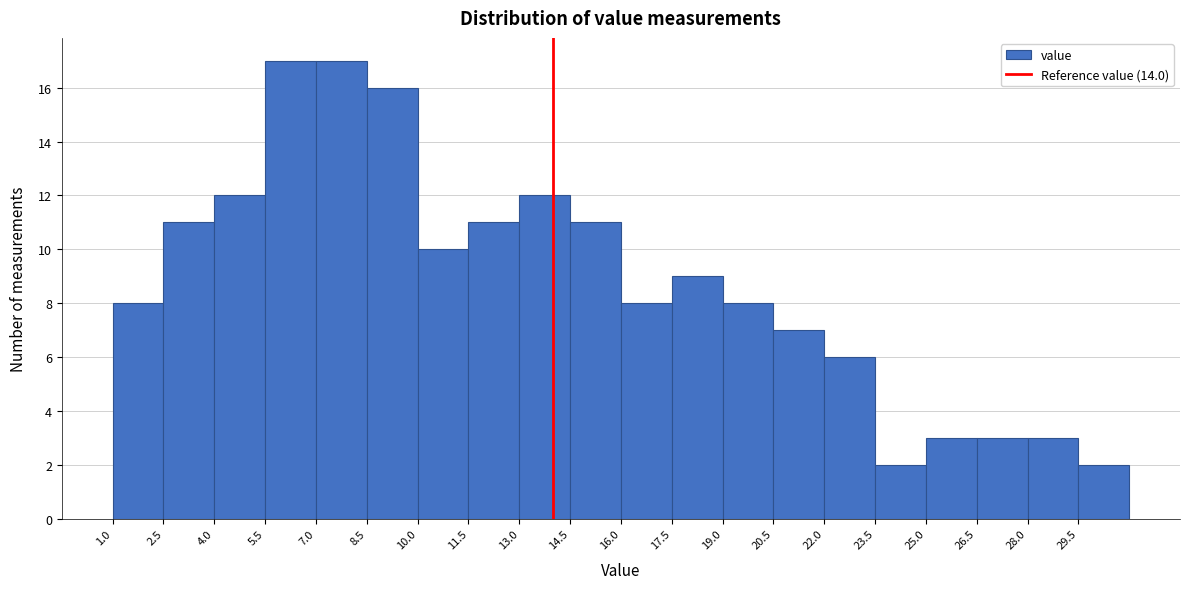

Reading left to right, transcribe this chart: for each bar, give the range it covers on the x-axis and its height. Neither the bar edges nor the heights are printed on the chart, so give them approximately, as read against the axes.

1.0 to 2.5: 8
2.5 to 4.0: 11
4.0 to 5.5: 12
5.5 to 7.0: 17
7.0 to 8.5: 17
8.5 to 10.0: 16
10.0 to 11.5: 10
11.5 to 13.0: 11
13.0 to 14.5: 12
14.5 to 16.0: 11
16.0 to 17.5: 8
17.5 to 19.0: 9
19.0 to 20.5: 8
20.5 to 22.0: 7
22.0 to 23.5: 6
23.5 to 25.0: 2
25.0 to 26.5: 3
26.5 to 28.0: 3
28.0 to 29.5: 3
29.5 to 31.0: 2